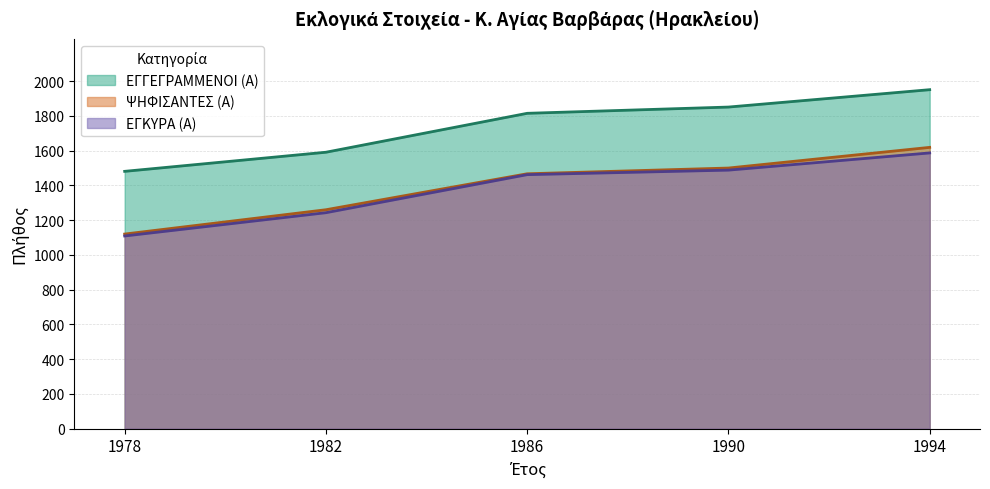

Which series changed the most between 1978 and 1994?

ΨΗΦΙΣΑΝΤΕΣ (Α)